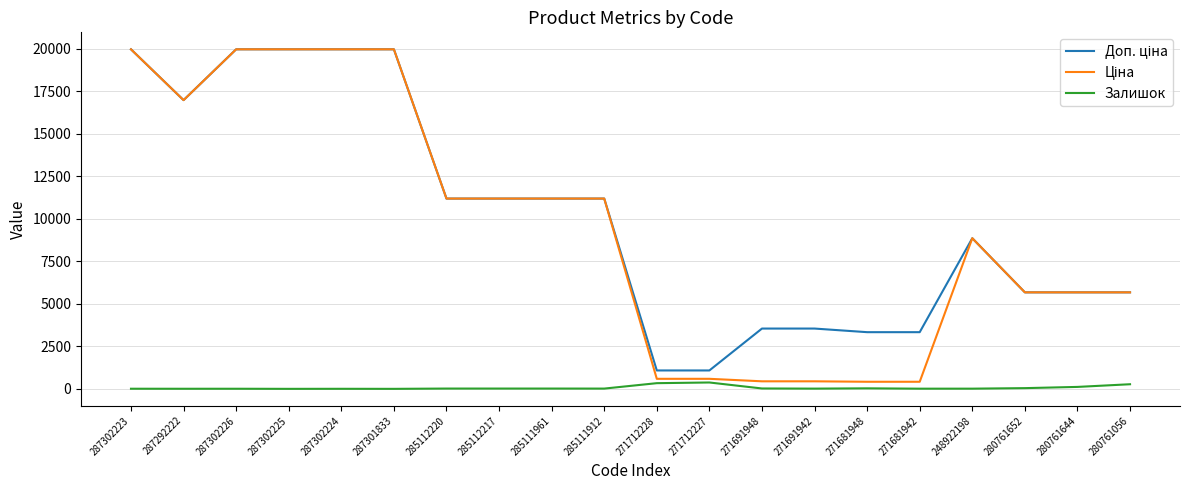

Is it true that Залишок equals 22.0 at 271691948?

True